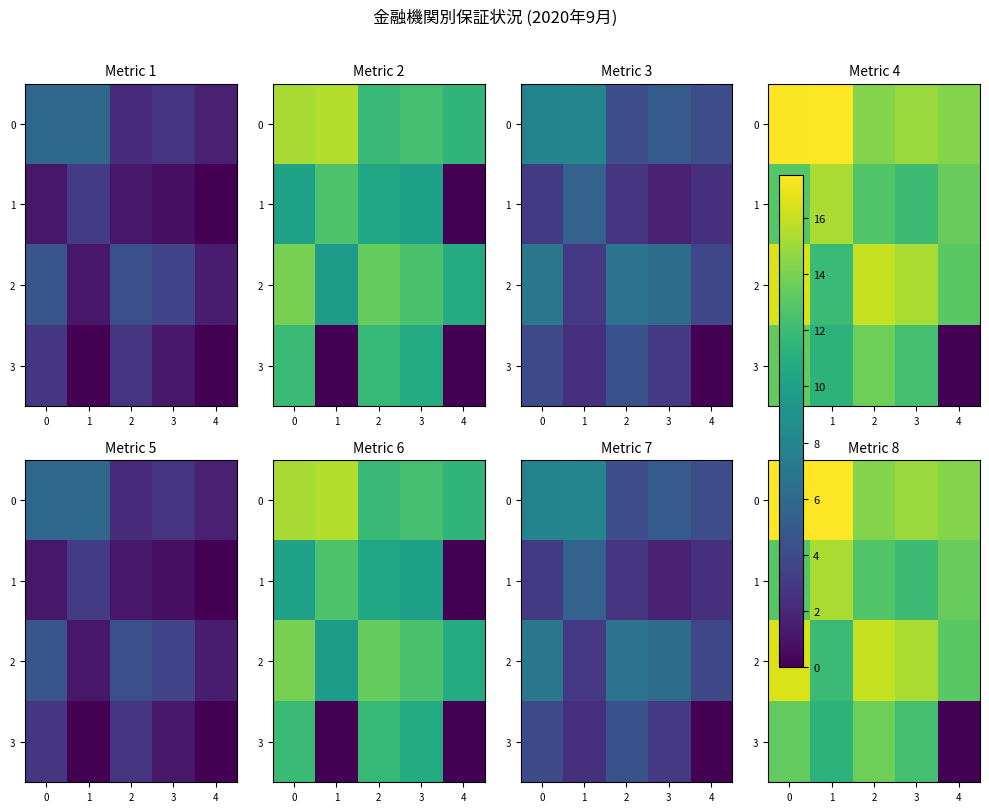

Where is row_3 nearest to the value 6?

1